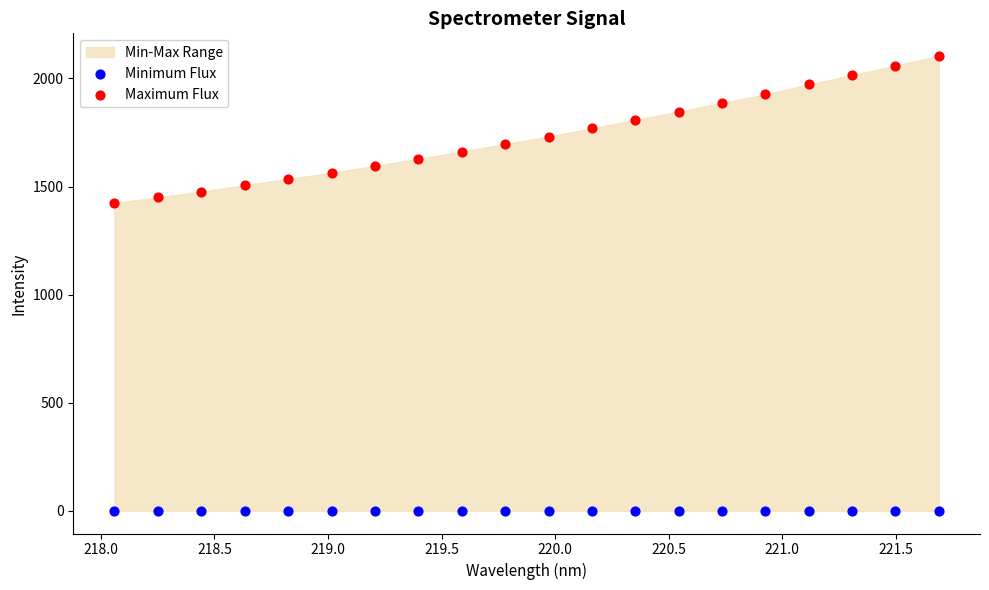

Which series contains the lowest Y value?

Minimum Flux